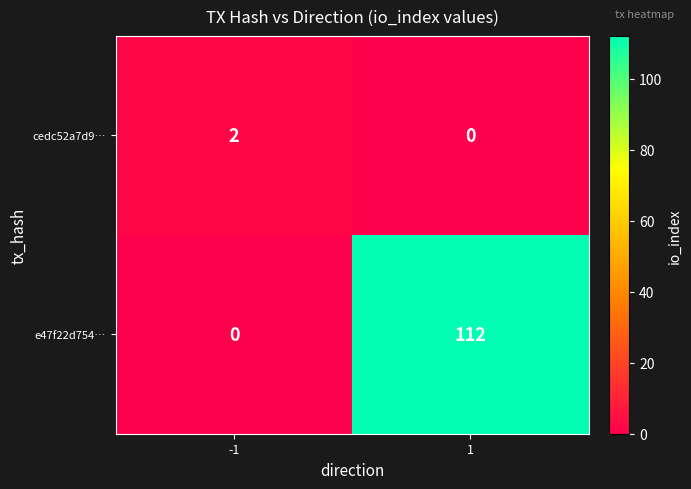

Rank the series by their average value, from lowest to highest.

cedc52a7d9…, e47f22d754…